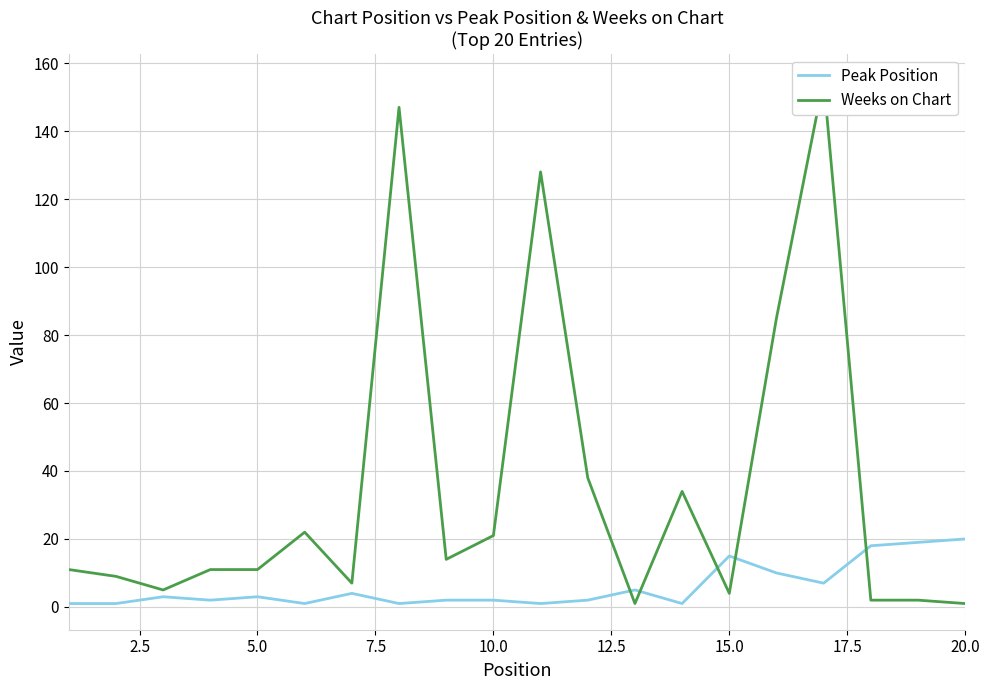

The value of Peak Position at 20.0 is 30. True or false?

False